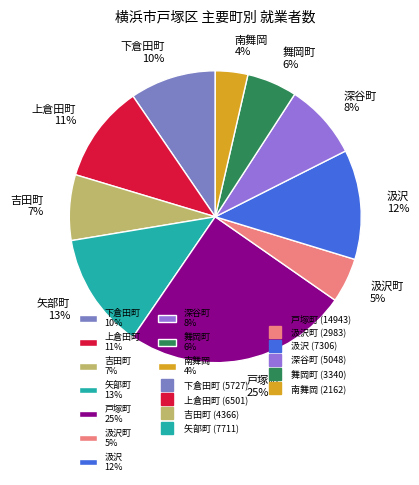

Approximately how many times larger is the value at 南舞岡 4% compared to 汲沢 12%?

0.3